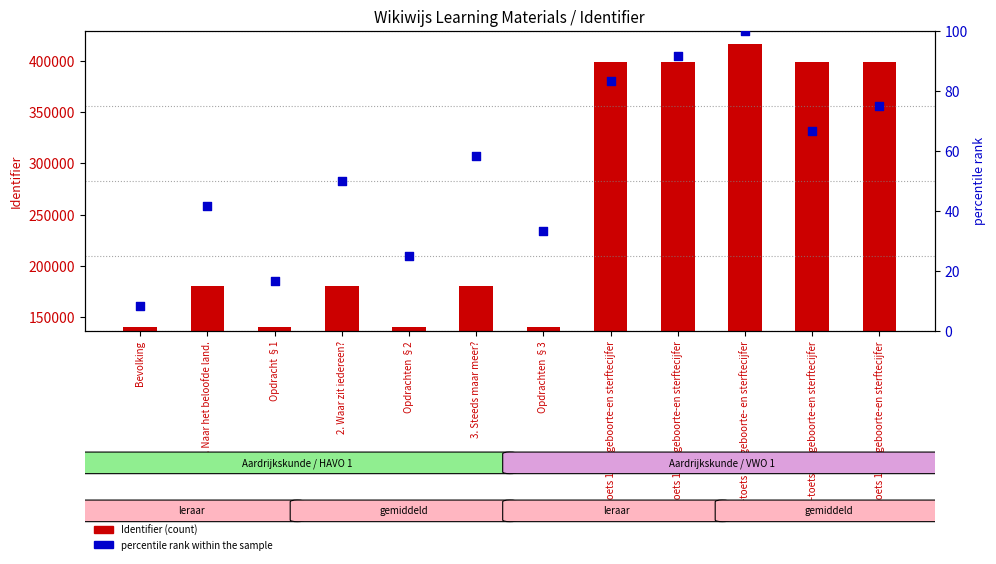

Which series contains the lowest Y value?

percentile rank within the sample